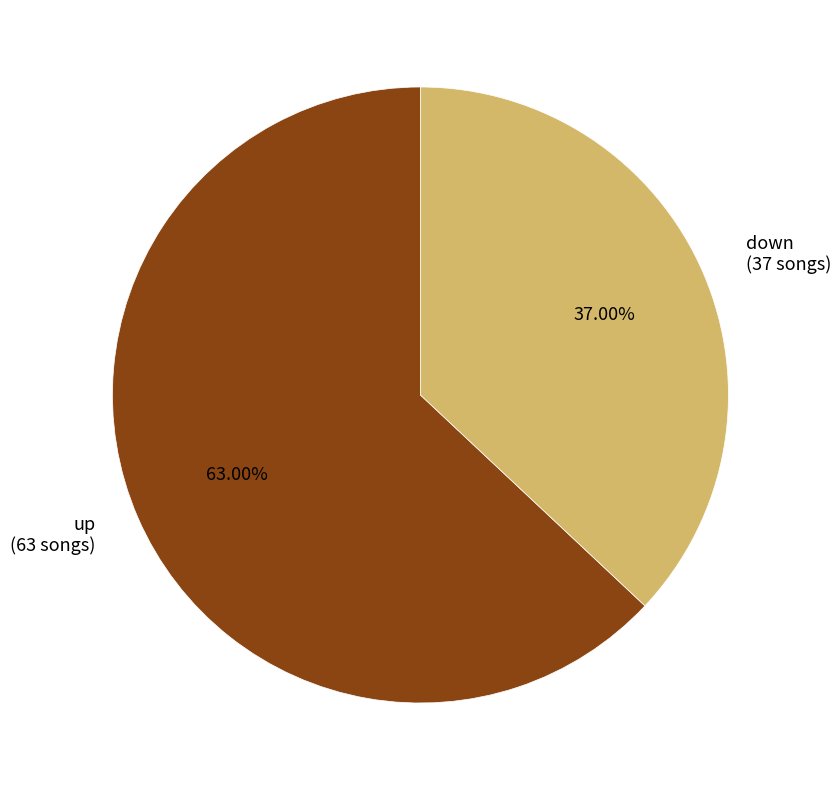

Does up account for over 50% of the chart?

Yes